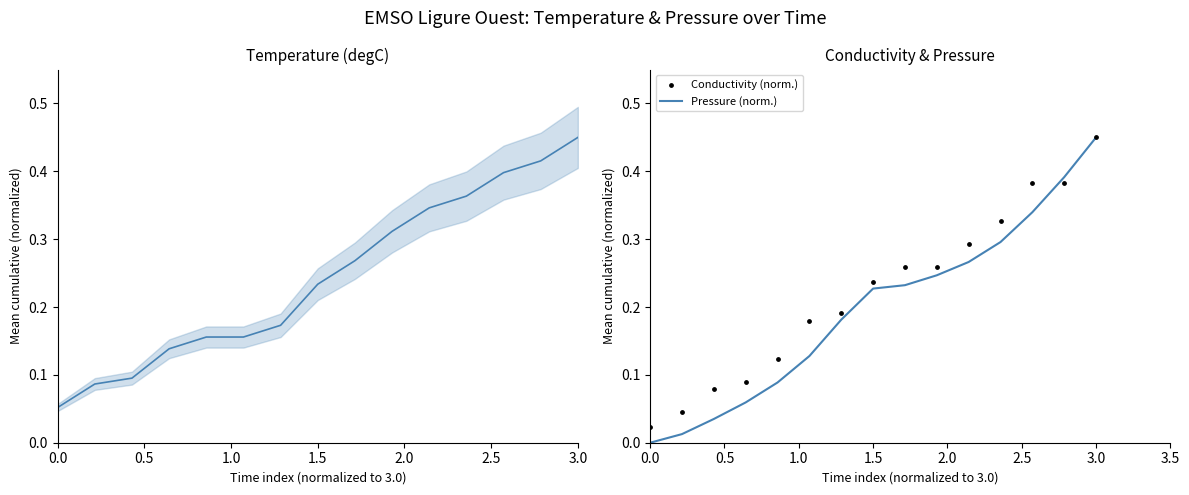

True or false: Pressure (norm.) has a value of -0.2 at 0.0.

False